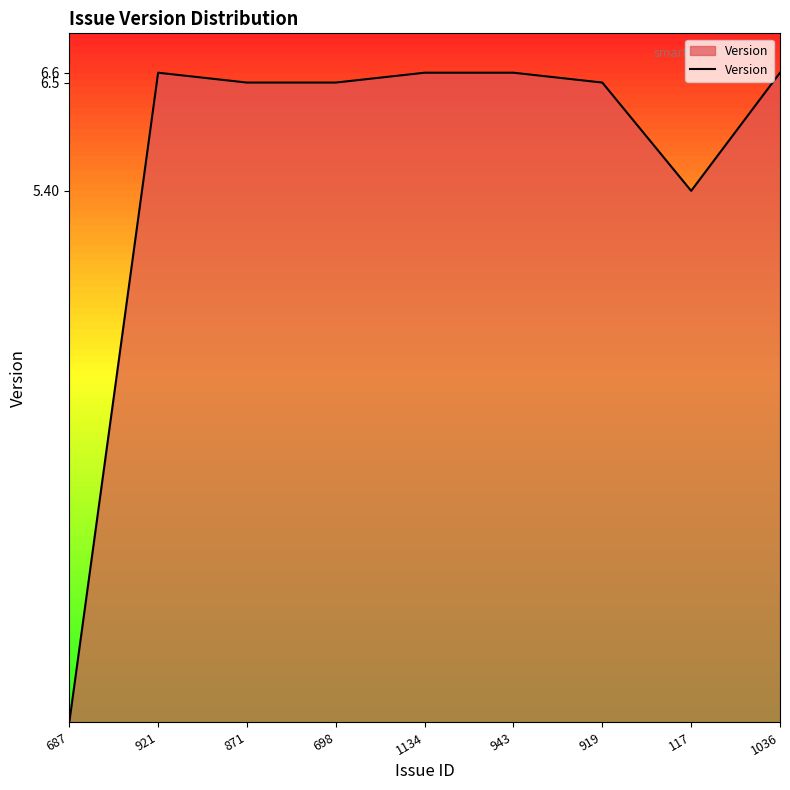

What is the difference between the values at 698 and 687?

6.5